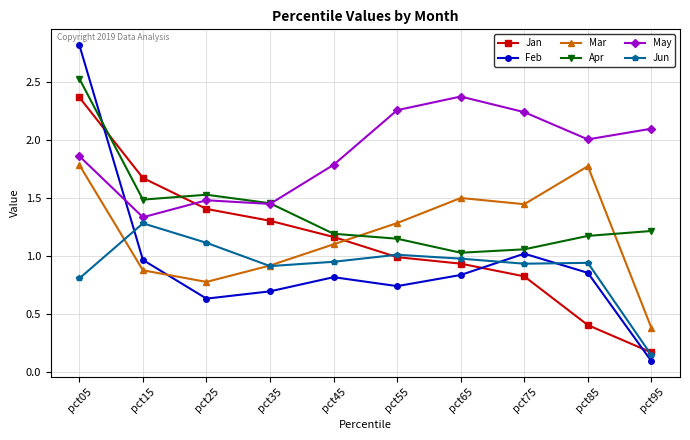

Which category has the highest value in the Feb series?

pct05